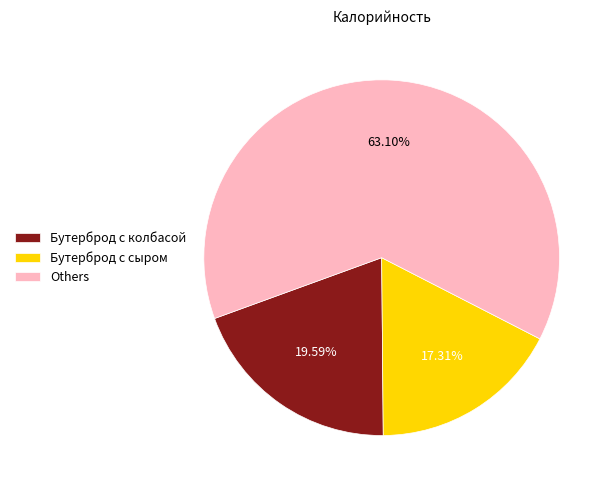

Combined, do Others and Бутерброд с сыром account for over 50%?

Yes